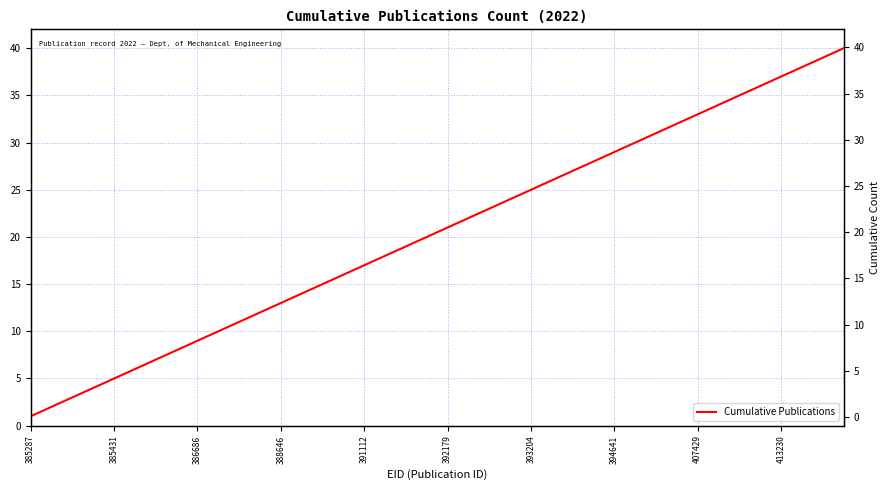

List the labels in order of value, smallest first.

385287, 385431, 386686, 388646, 391112, 392179, 393204, 394641, 407429, 413230, 10, 11, 12, 13, 14, 15, 16, 17, 18, 19, 20, 21, 22, 23, 24, 25, 26, 27, 28, 29, 30, 31, 32, 33, 34, 35, 36, 37, 38, 39